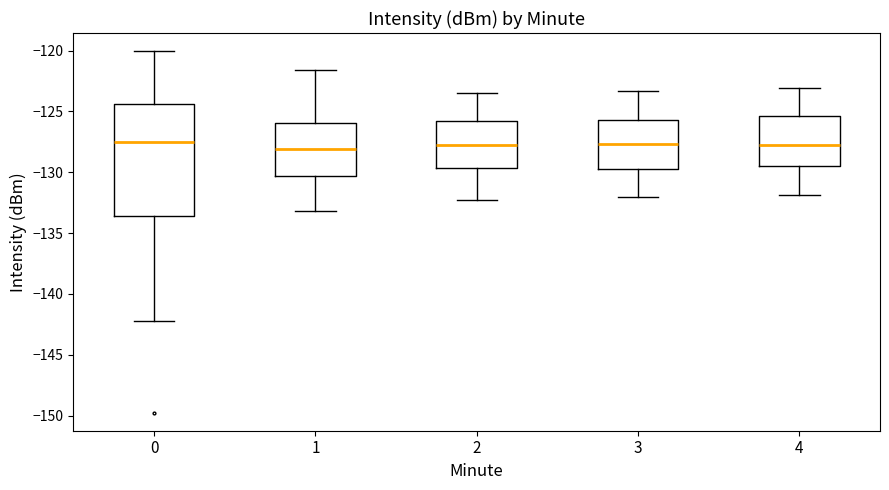

Reading left to right, read every box against the y-axis: the position of its median line, the range the box covers, and the ends of its whiskers. The values are not printed on the chart, so give them approximately, as read against the axis.

0: median -127.5, box -133.5 to -124.5, whiskers -142.0 to -120.0
1: median -128.0, box -130.5 to -126.0, whiskers -133.0 to -121.5
2: median -127.5, box -129.5 to -126.0, whiskers -132.5 to -123.5
3: median -127.5, box -130.0 to -125.5, whiskers -132.0 to -123.5
4: median -127.5, box -129.5 to -125.5, whiskers -132.0 to -123.0